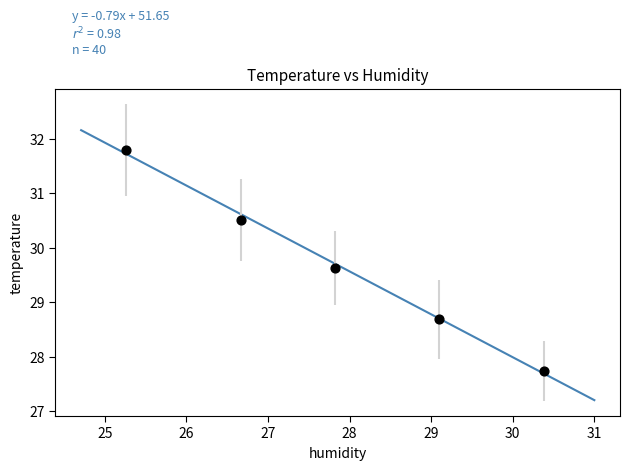

What is the range of Y values (max minus min)?

4.1